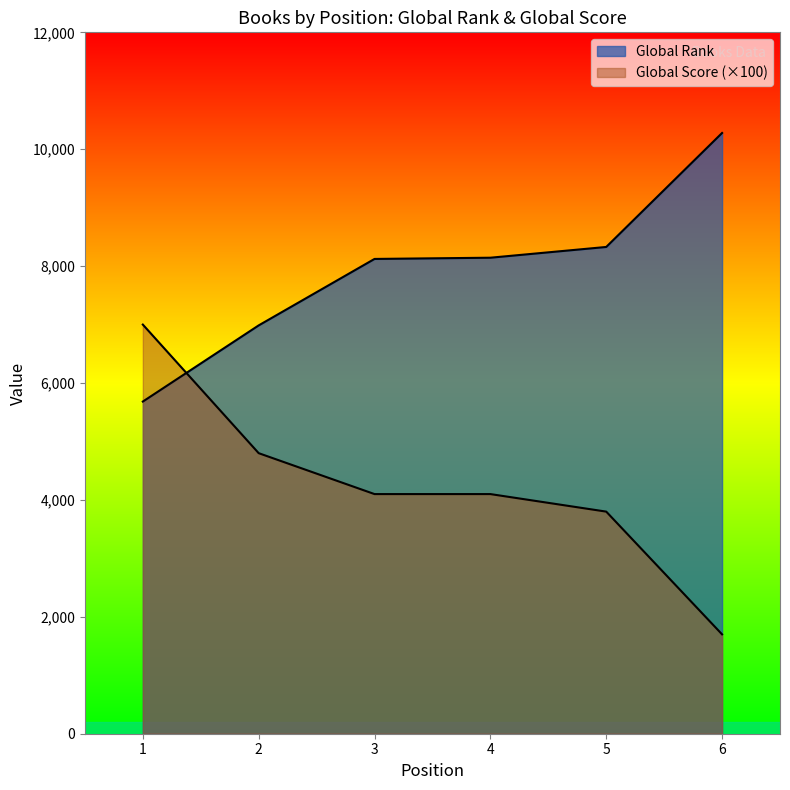

True or false: Global Rank has a value of 4917 at 5.

False